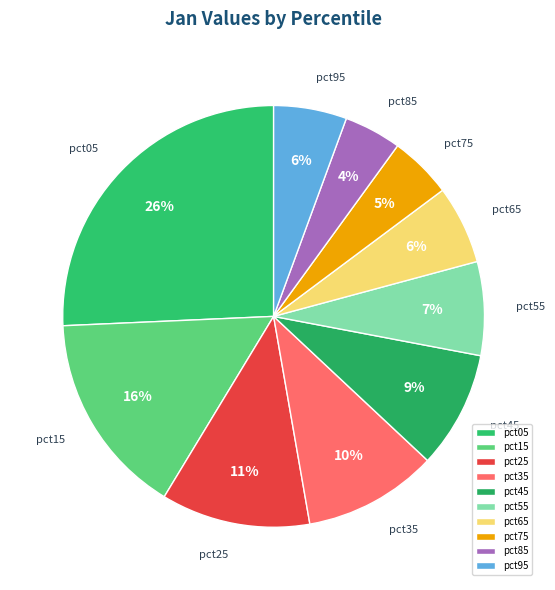

Combined, do pct95 and pct35 account for over 50%?

No